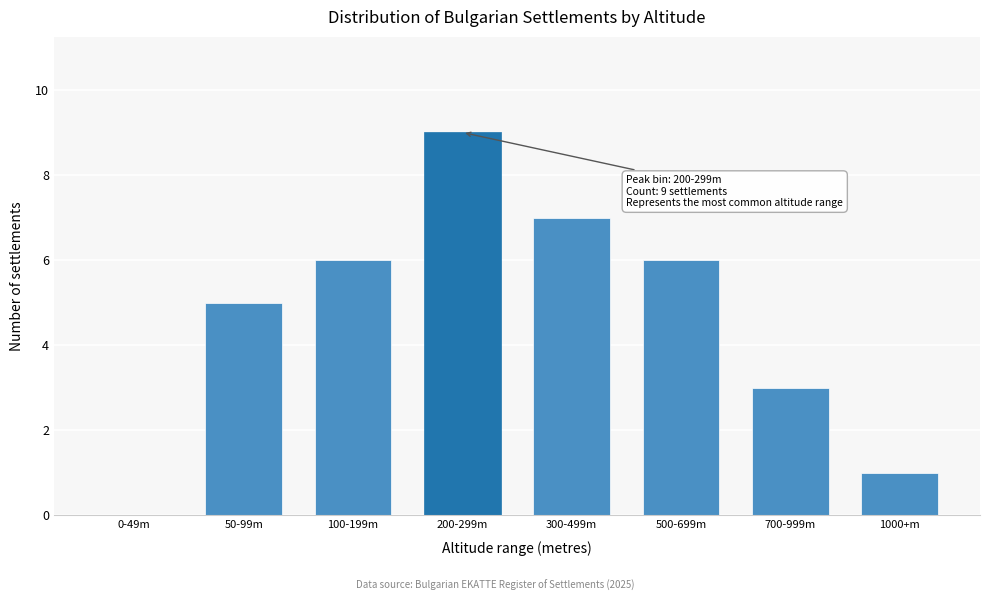

Reading left to right, list all the values displayed in this chart.

0-49m=0	50-99m=5	100-199m=6	200-299m=9	300-499m=7	500-699m=6	700-999m=3	1000+m=1